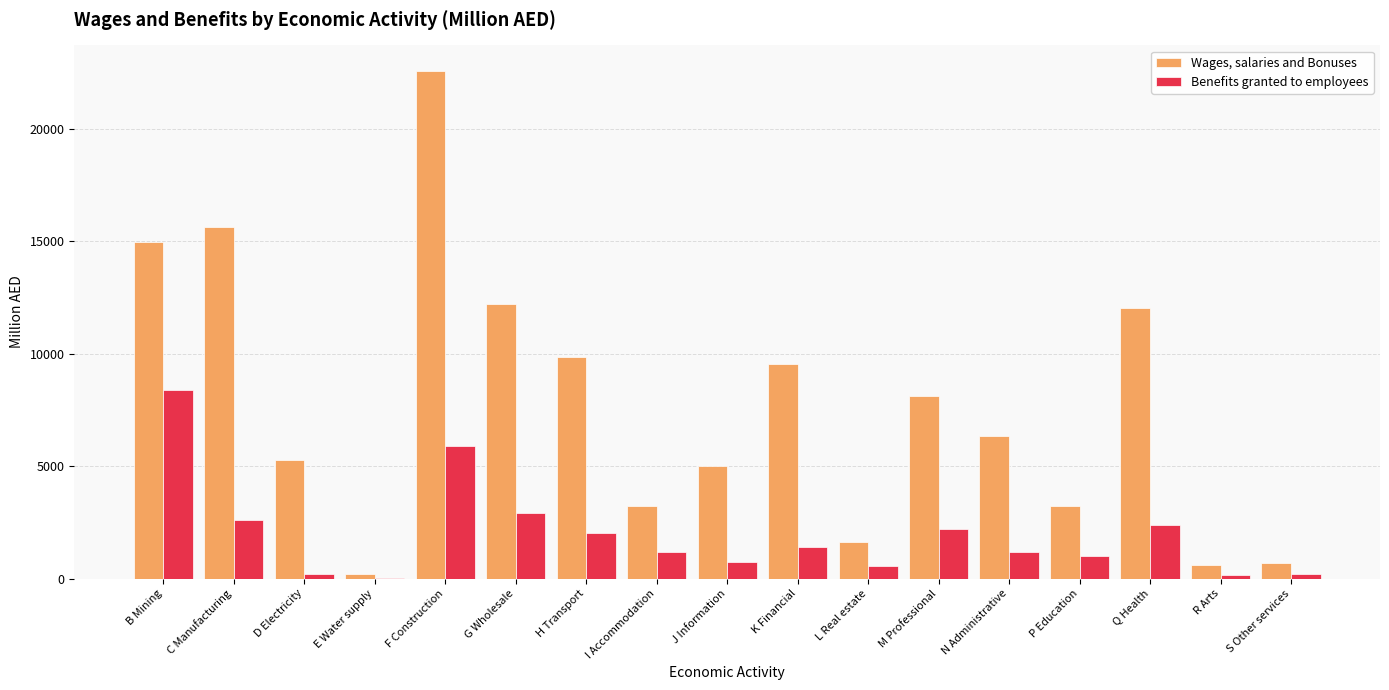

The value of Wages, salaries and Bonuses at H Transport is 15432.4. True or false?

False